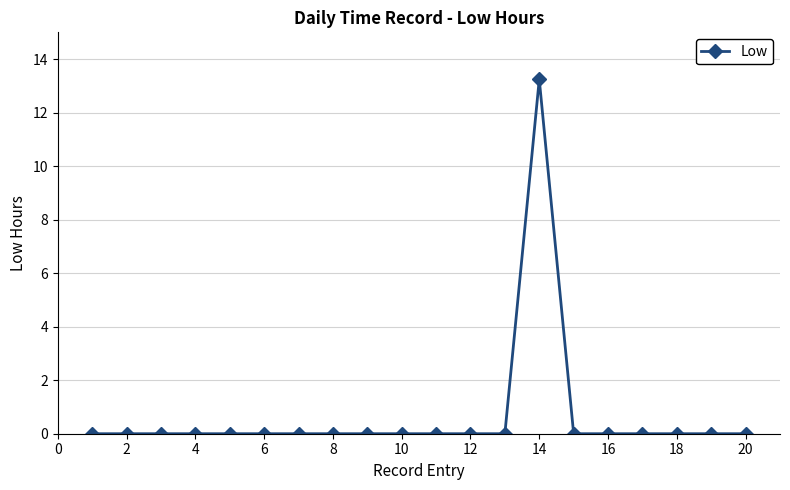

What is the greatest value displayed?

13.2